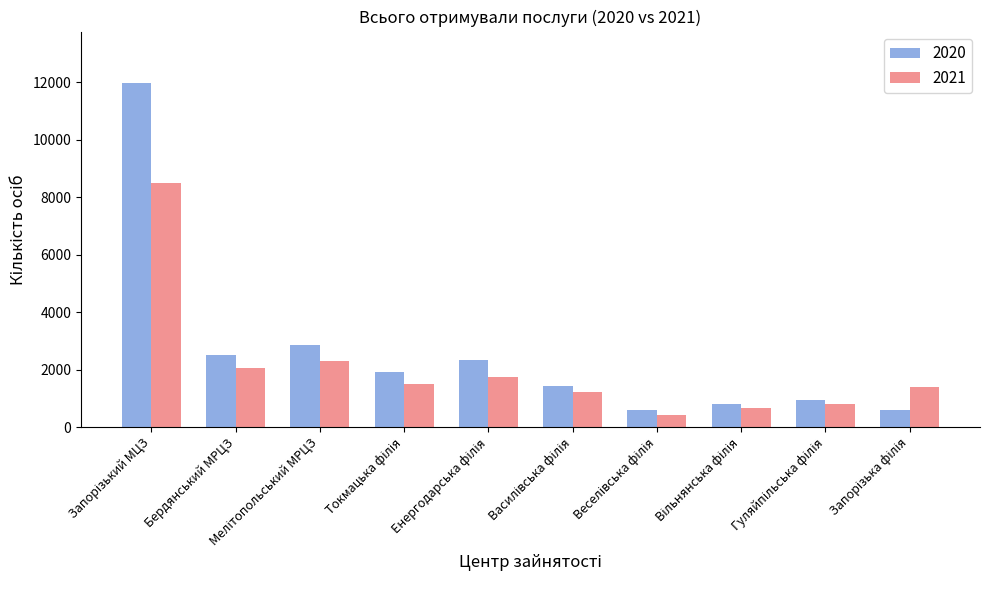

What is the minimum value shown in the chart?

408